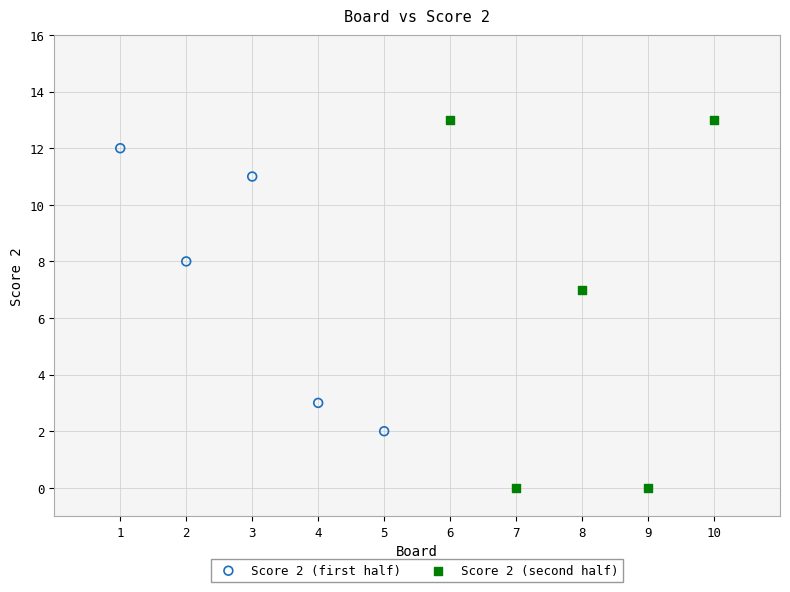

Which series reaches the maximum Y coordinate?

Score 2 (second half)